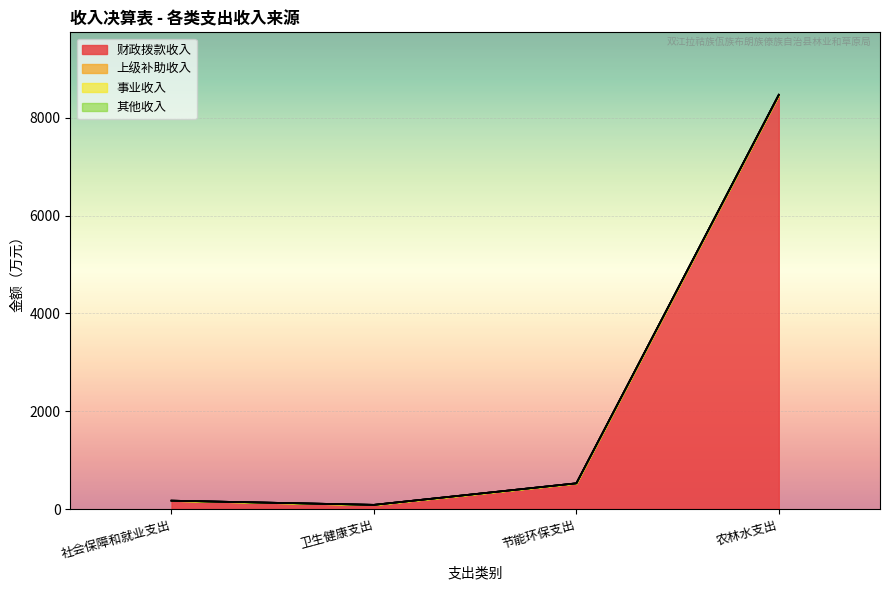

True or false: 其他收入 and 财政拨款收入 intersect in this chart.

False